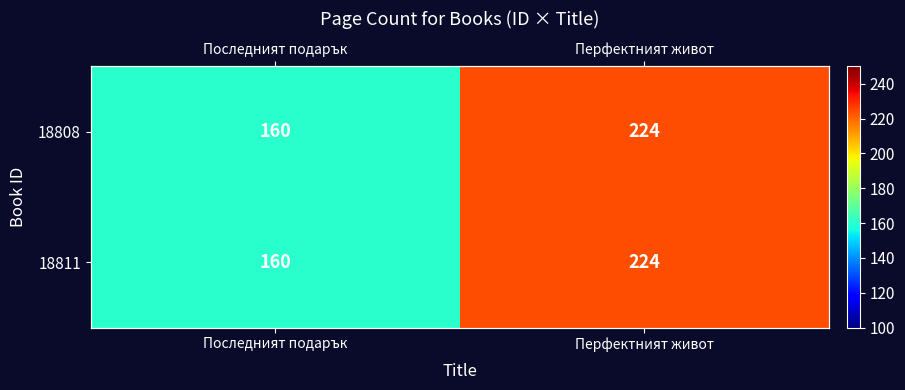

Rank the categories by 18808 value from highest to lowest.

Перфектният живот, Последният подарък